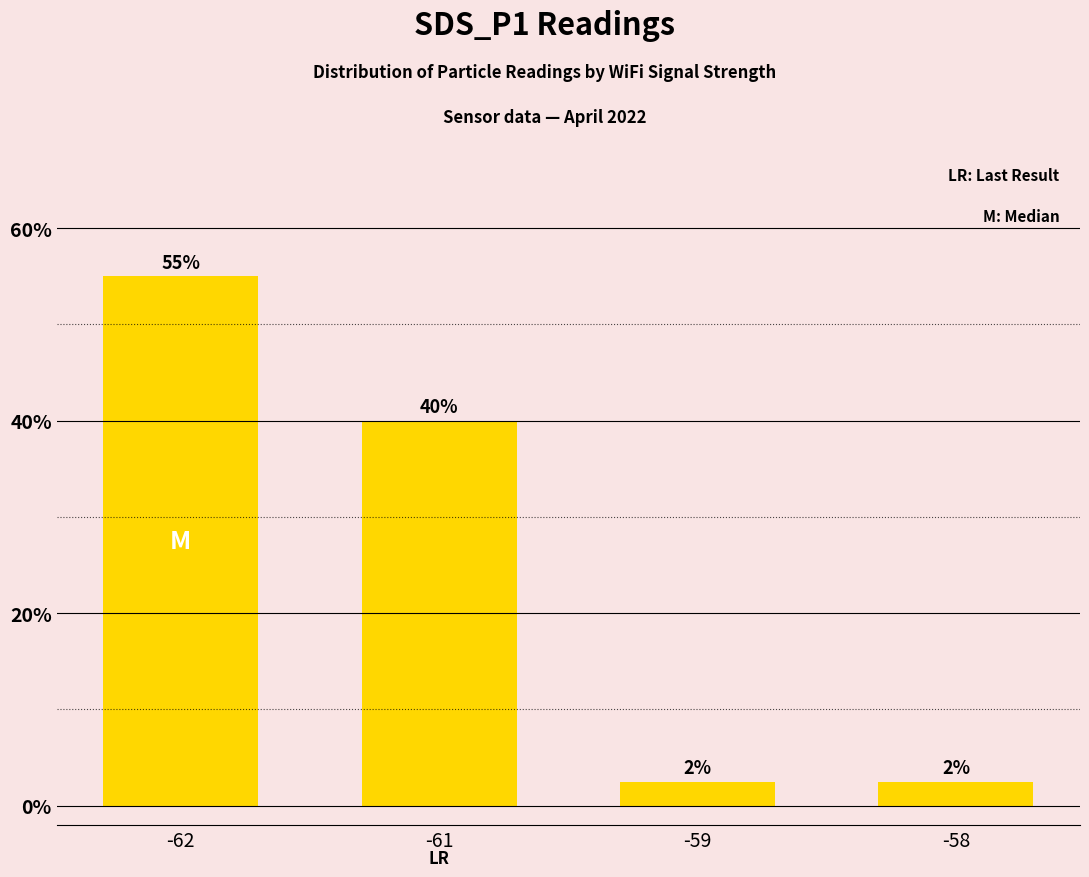

True or false: the data shows 2.5 at -58.

True